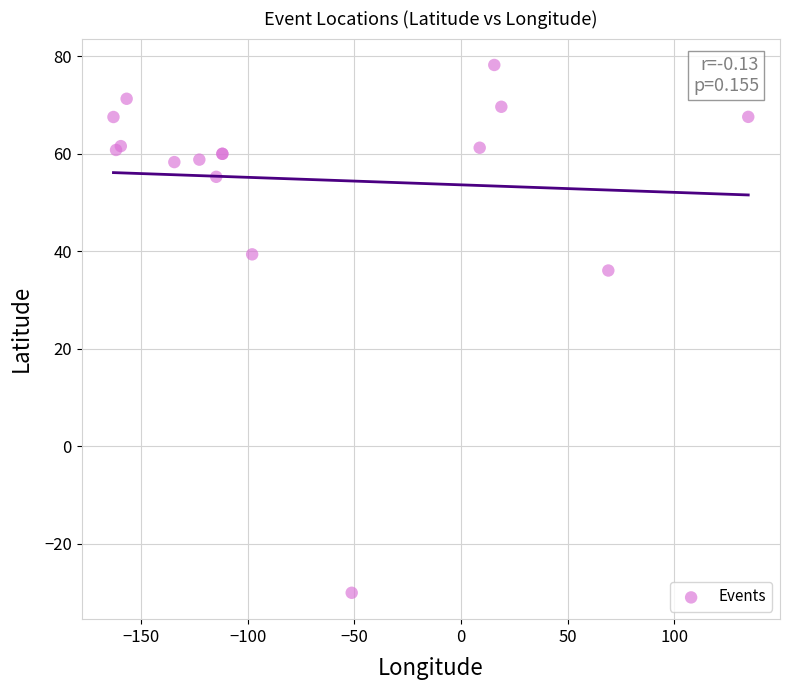

What Y value in the scatter plot is closest to 24?

36.1